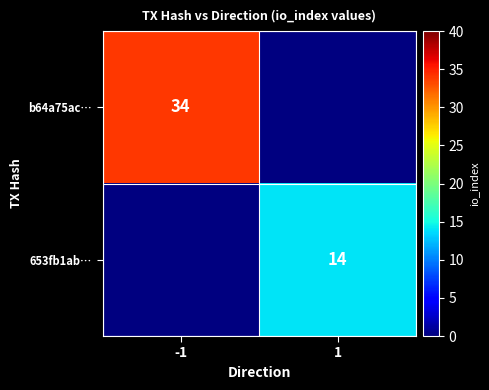

Rank the categories by b64a75ac… value from highest to lowest.

-1, 1